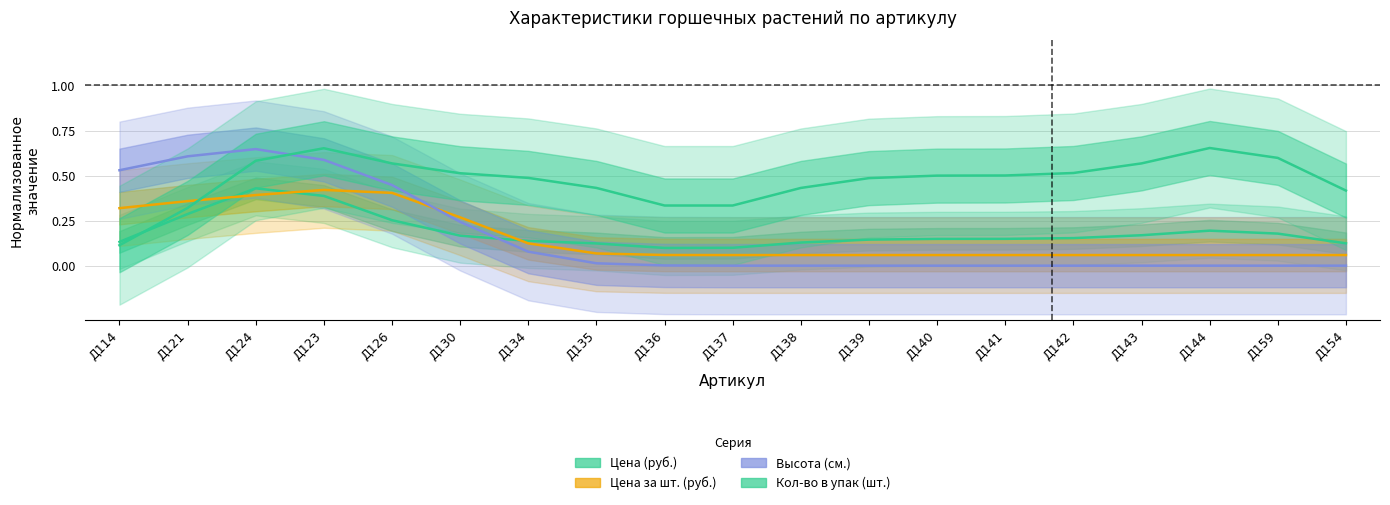

How many interior local valleys does the Цена за шт. (руб.) series have?

1